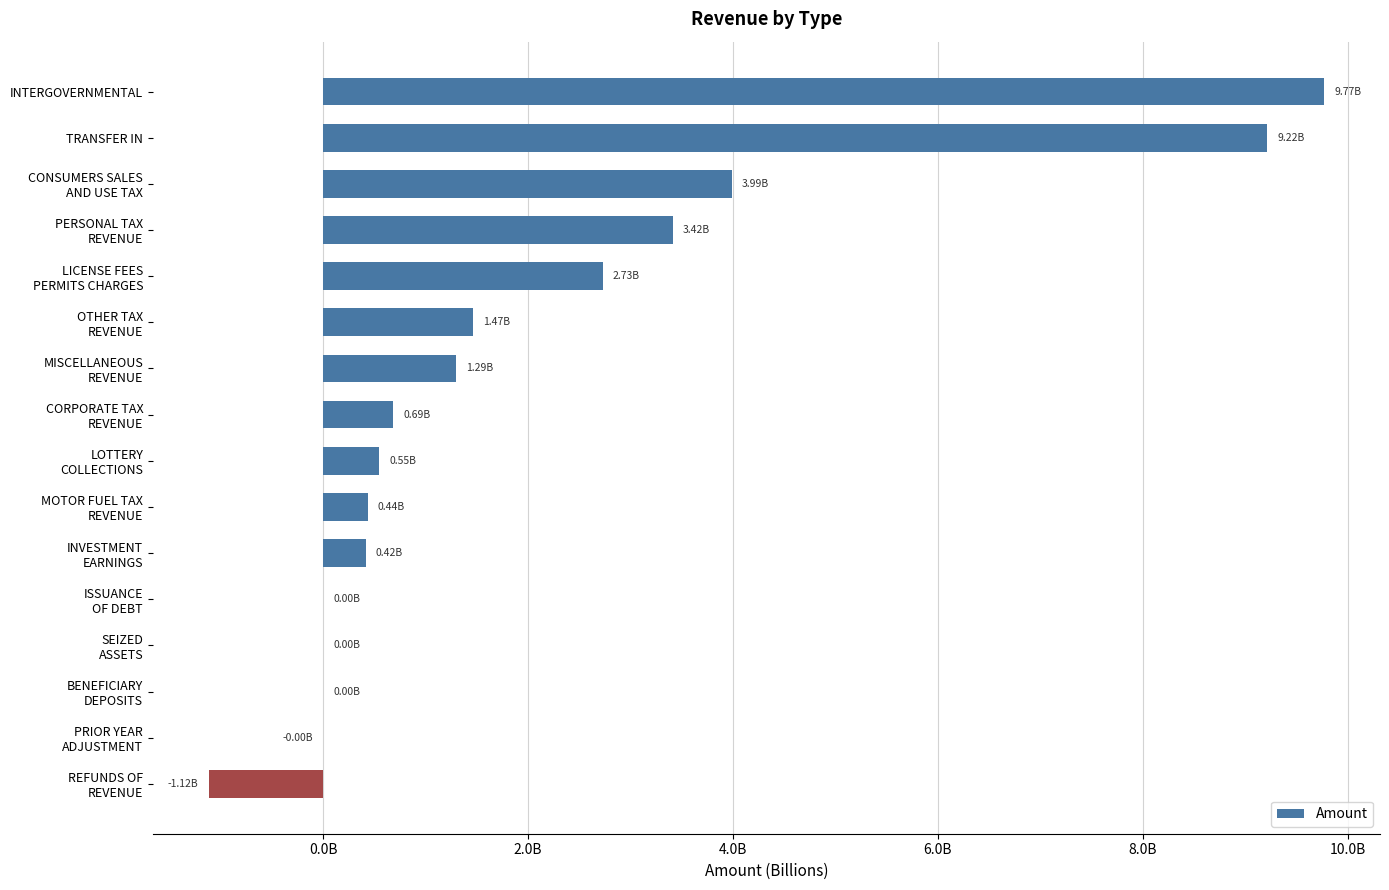

What is the sum of all values?

32854879173.9